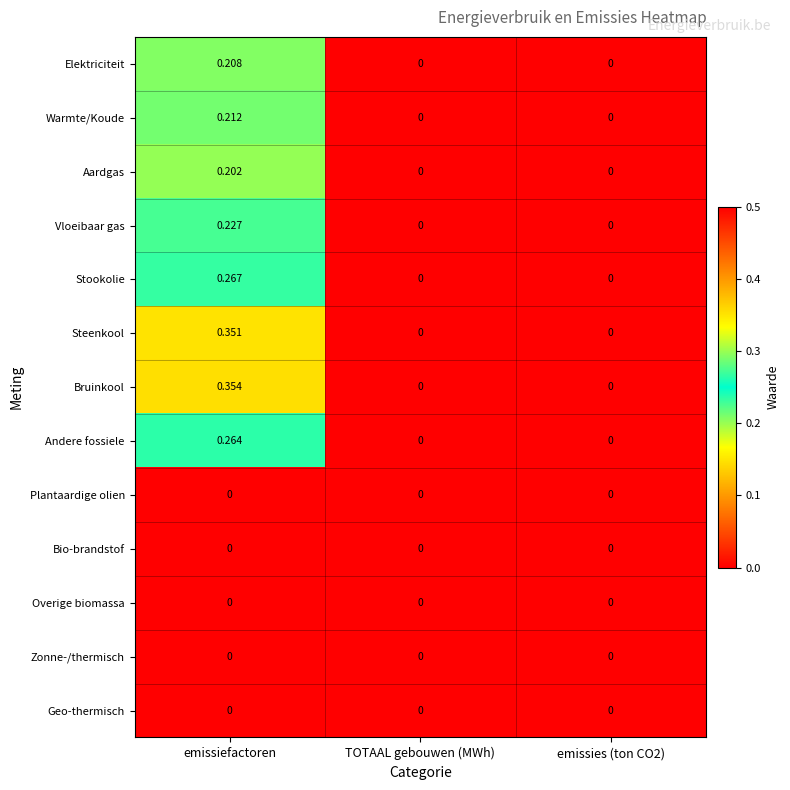

Which label corresponds to the largest value in the chart?

emissiefactoren